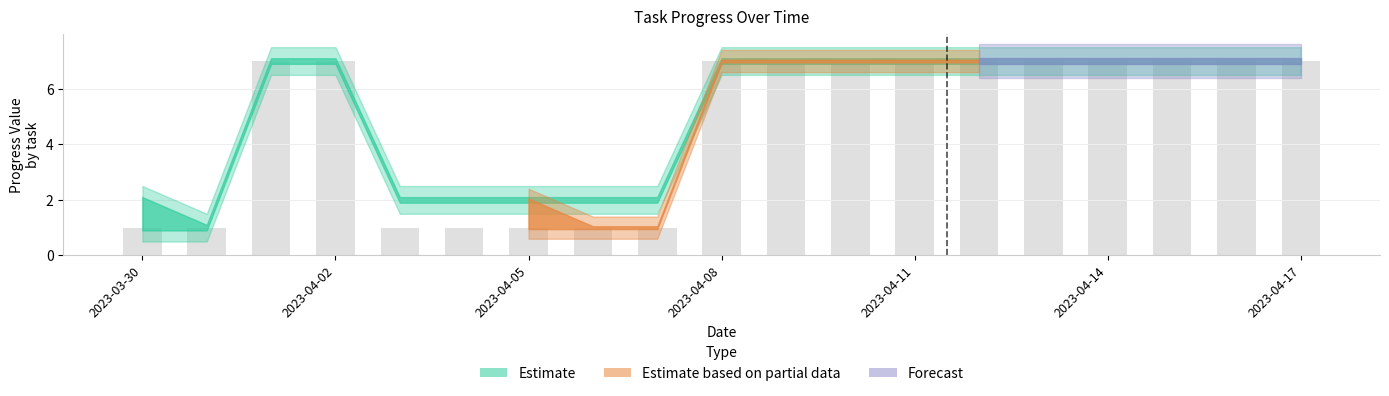

What is the maximum value shown in the chart?

7